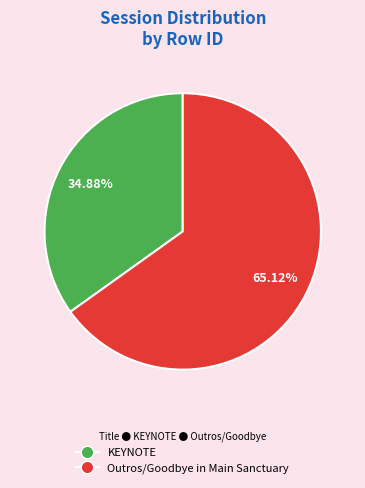

Count the number of slices in the pie.

2